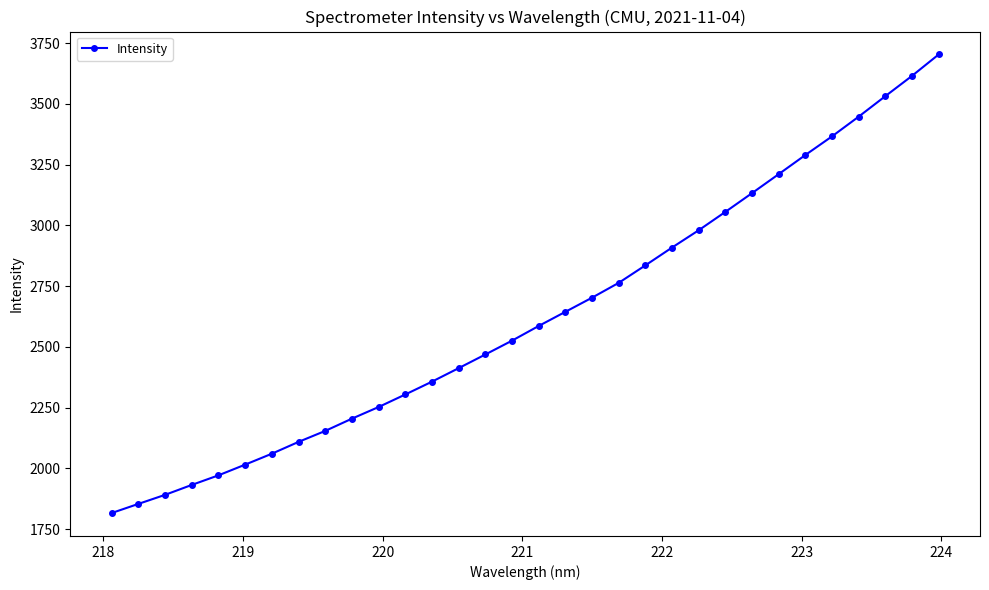

What is the average value?

2628.2